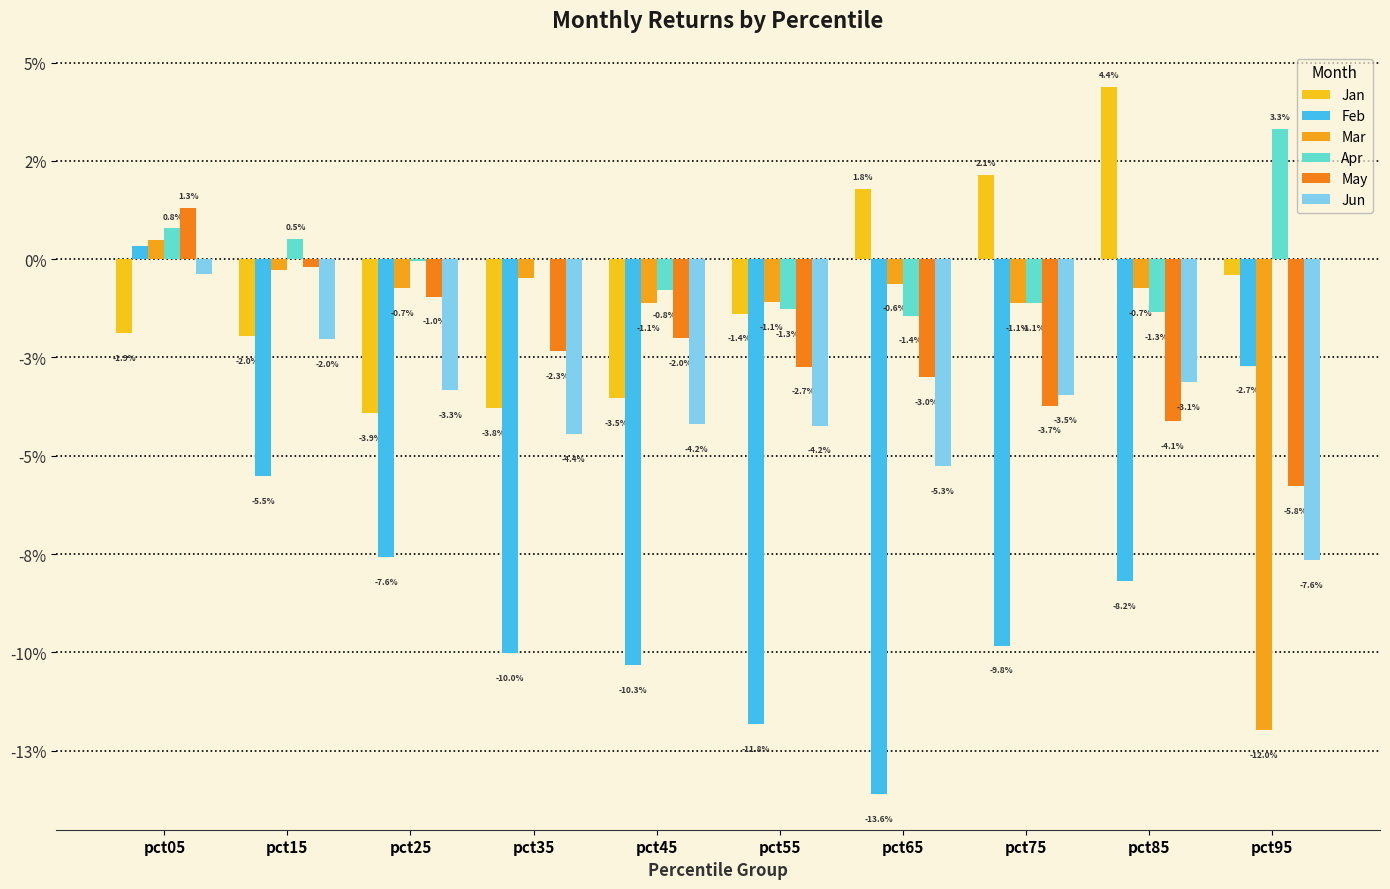

Which series has the largest total across all categories?

Apr